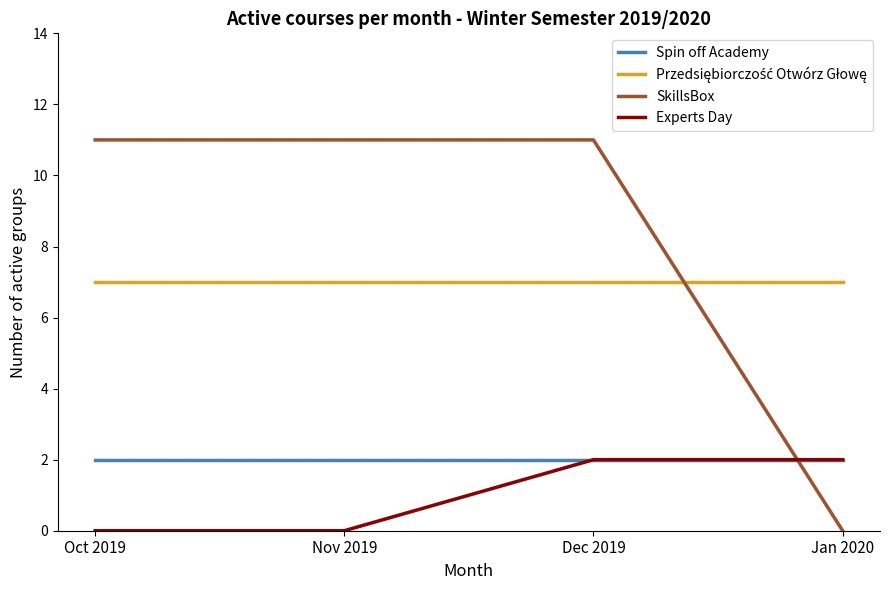

Is it true that Experts Day equals 1 at Oct 2019?

False